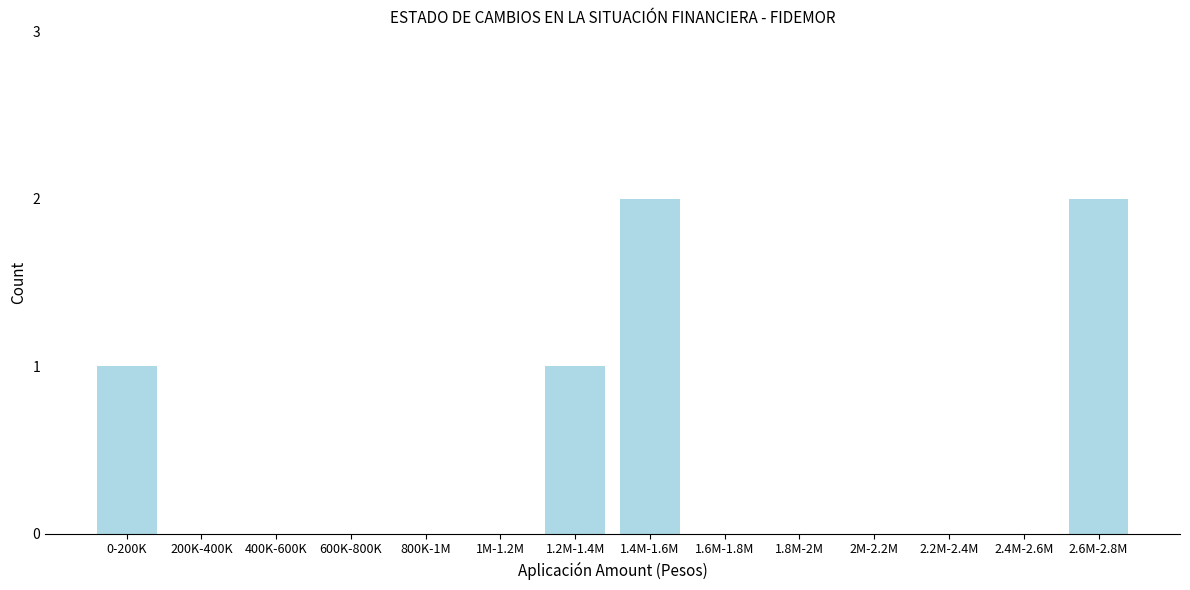

Reading left to right, extract all data points from this chart.

0-200K=1	200K-400K=0	400K-600K=0	600K-800K=0	800K-1M=0	1M-1.2M=0	1.2M-1.4M=1	1.4M-1.6M=2	1.6M-1.8M=0	1.8M-2M=0	2M-2.2M=0	2.2M-2.4M=0	2.4M-2.6M=0	2.6M-2.8M=2